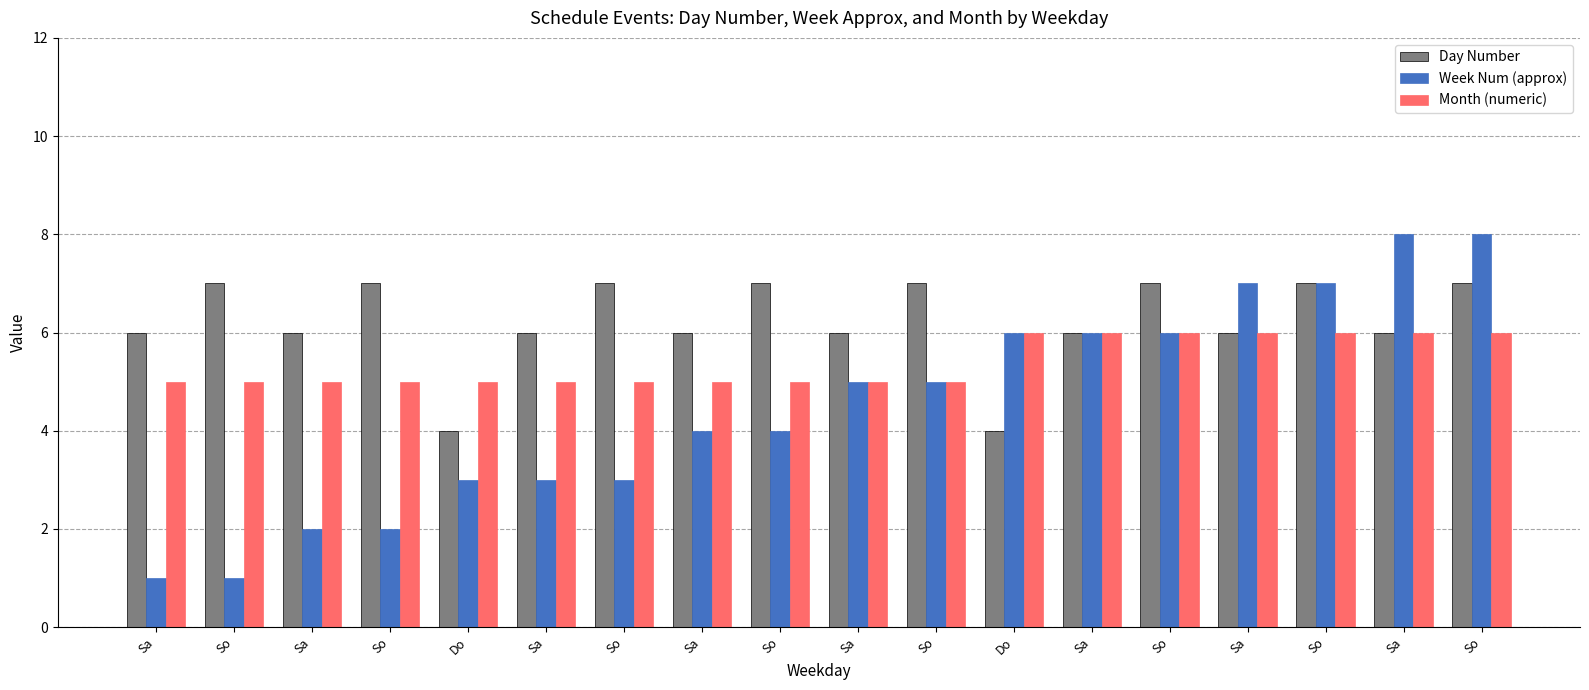

How many distinct data groups are displayed?

3